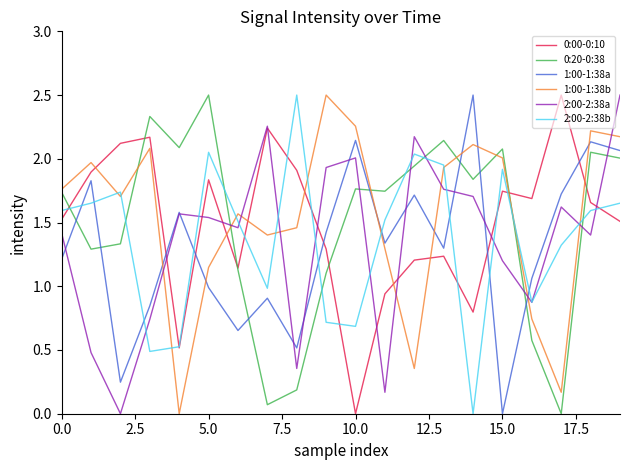

Does the chart display data point markers on the line(s)?

No